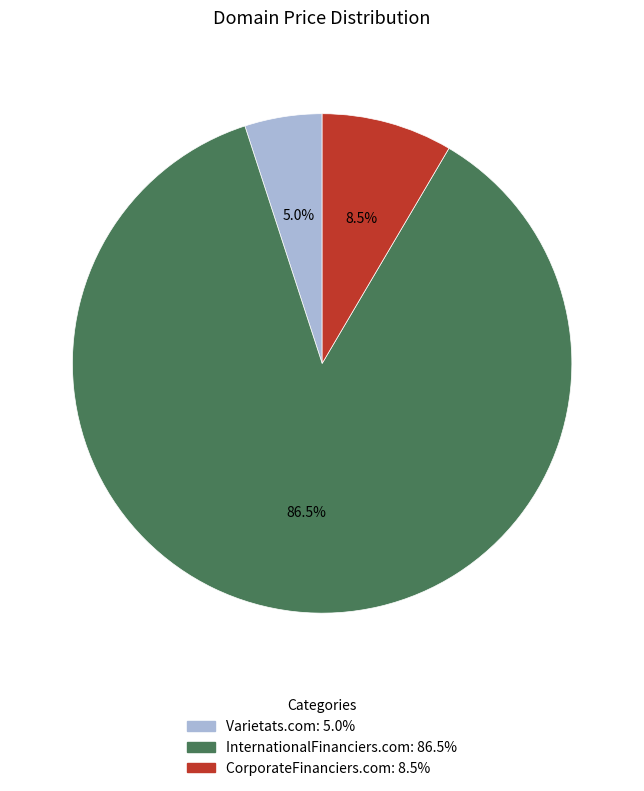

Do InternationalFinanciers.com and CorporateFinanciers.com together represent more than half of the pie?

Yes